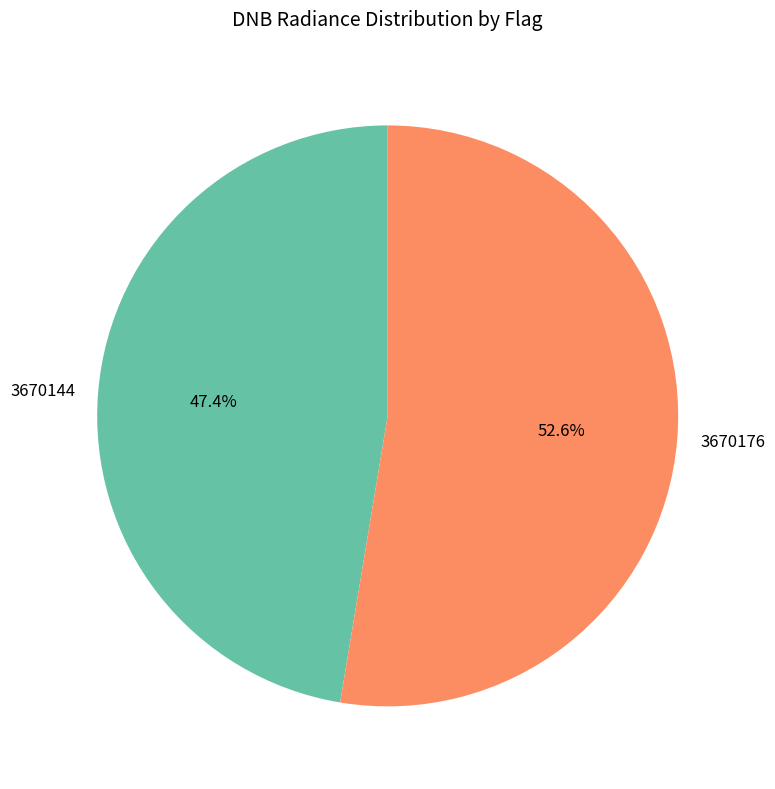

Rank the categories by value from lowest to highest.

3670144, 3670176